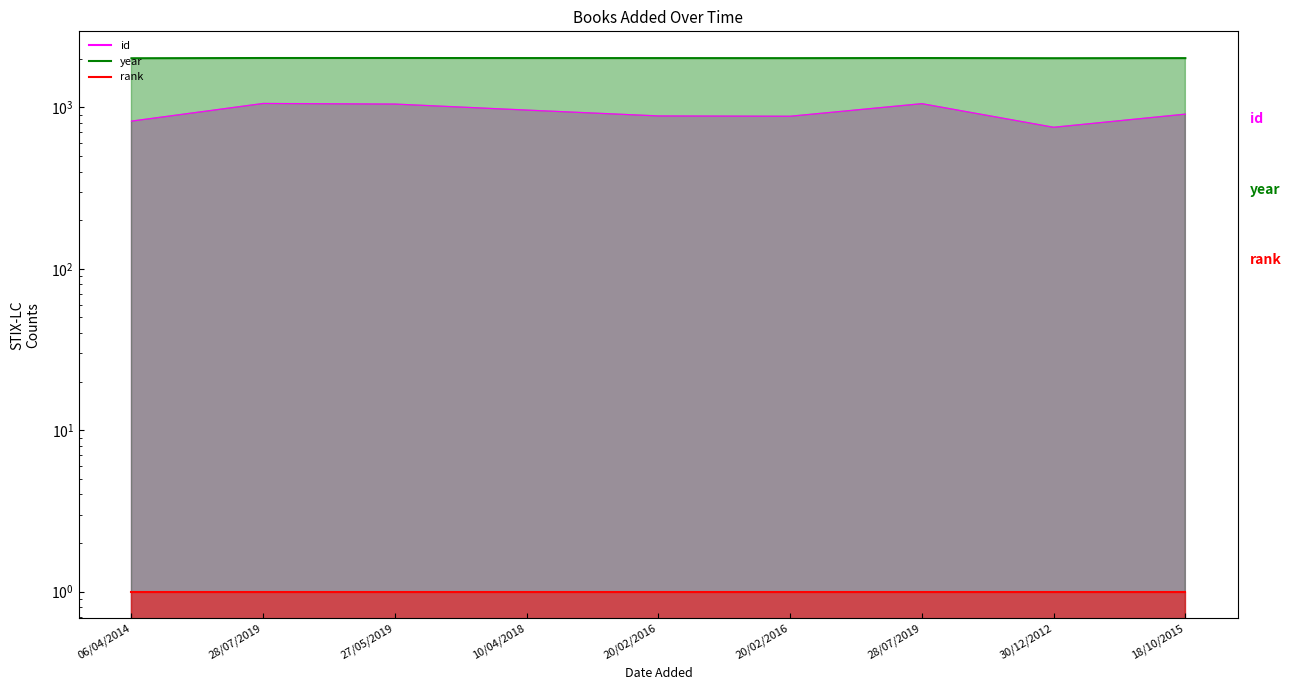

True or false: id and year cross at least once.

False